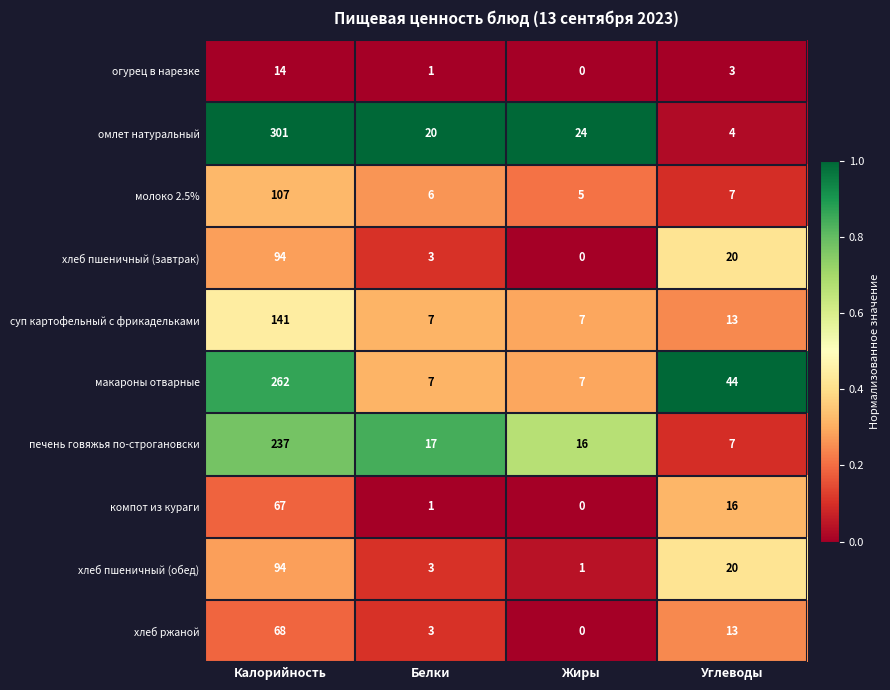

What is the average value of the молоко 2.5% series?

31